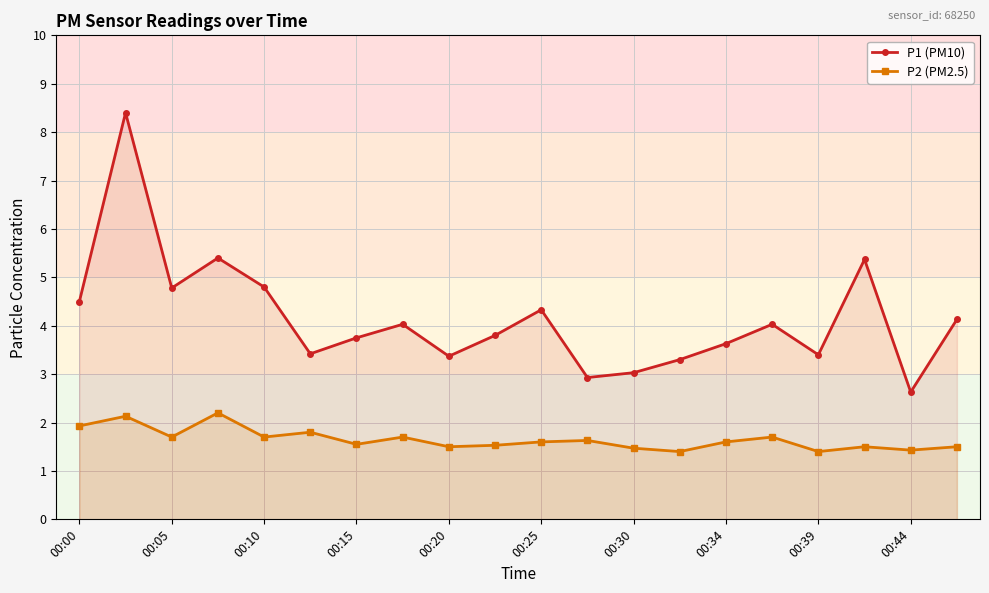

What is the difference between the maximum and second lowest values in the P1 (PM10) series?

5.5